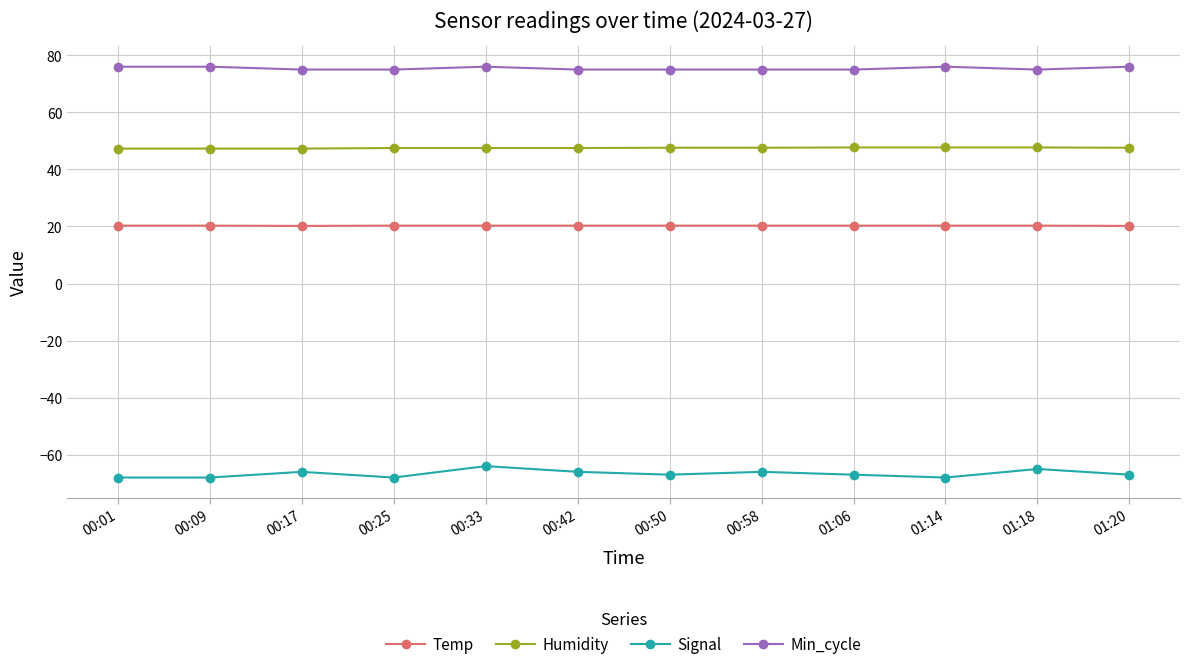

What is the difference between the highest and lowest values at 01:14?

144.0